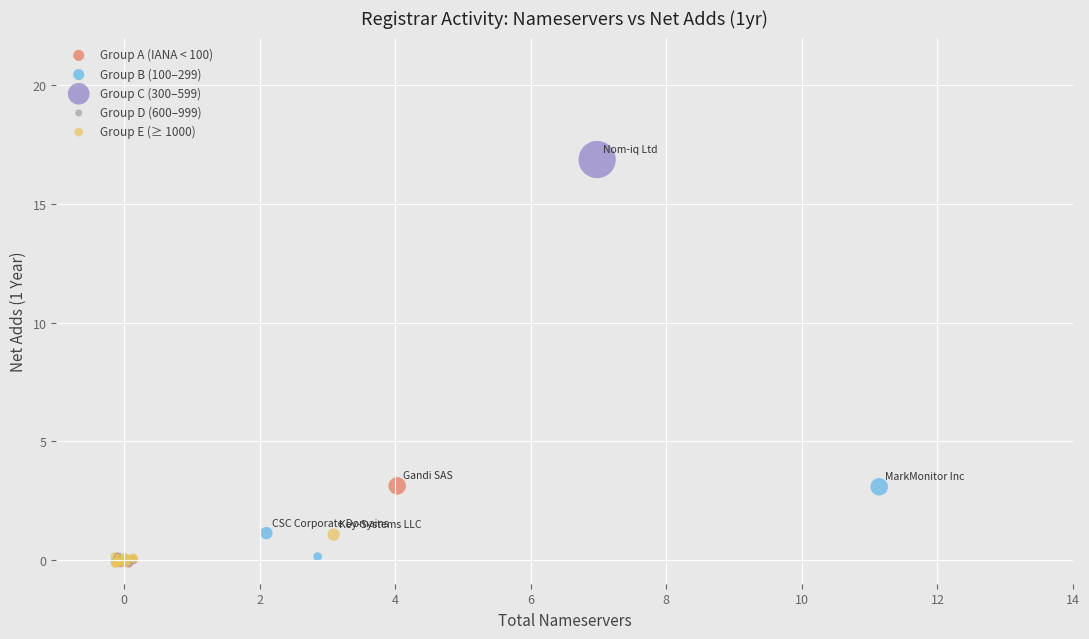

Which series contains the highest Y value?

Group C (300–599)